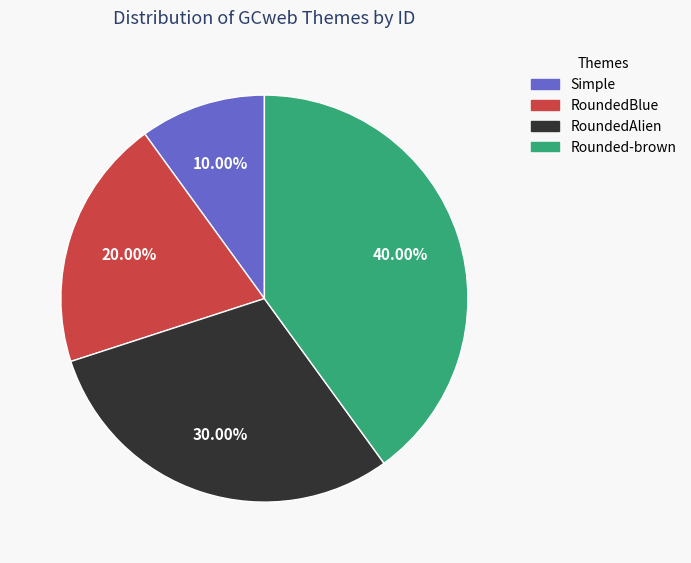

Which category has the smallest portion of the pie?

Simple